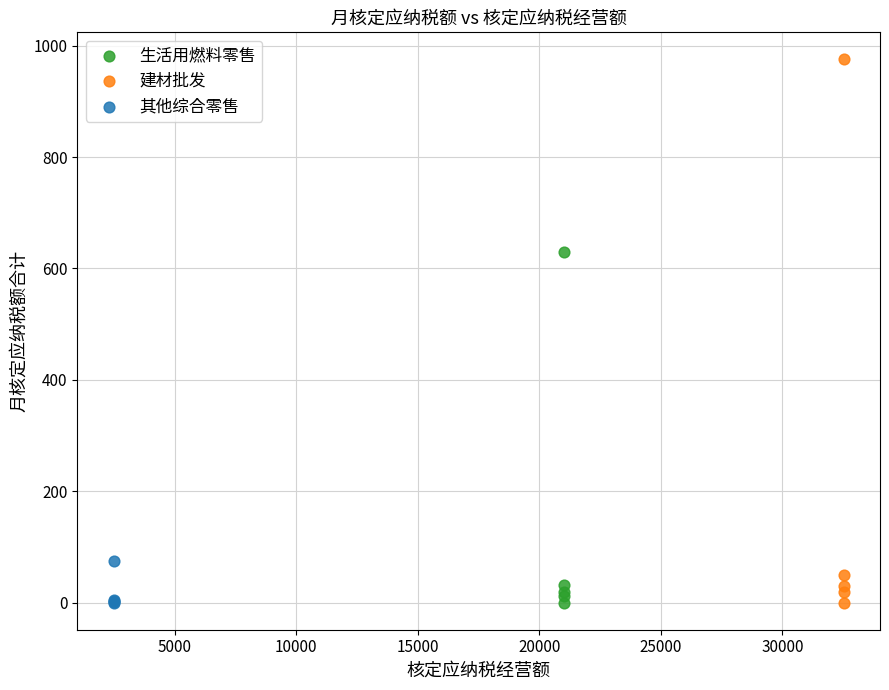

Which series contains the highest Y value?

建材批发